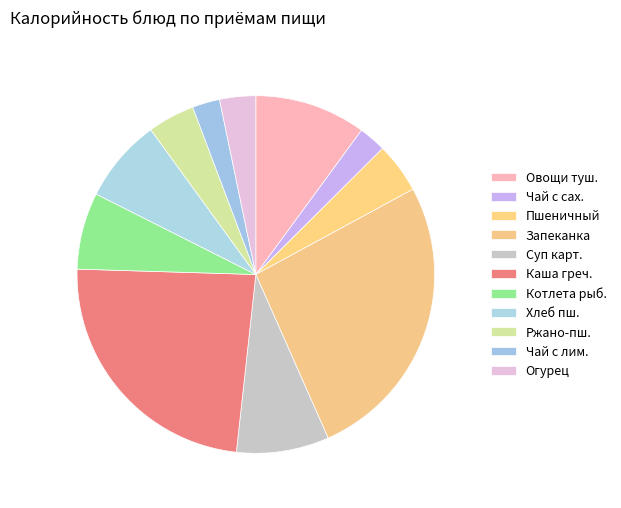

How many segments does this pie chart have?

11